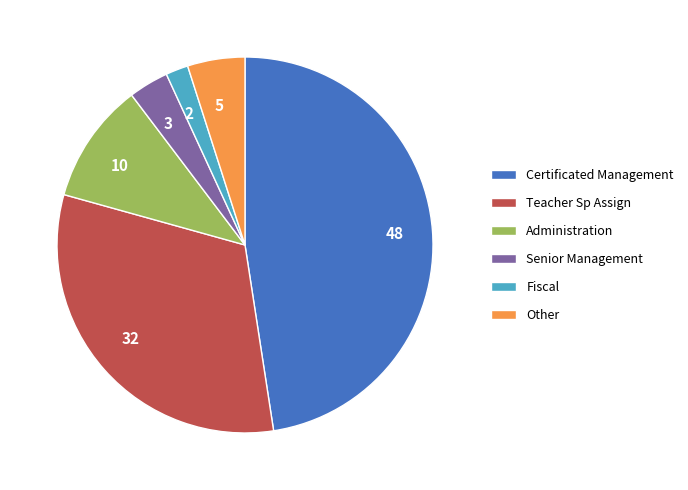

The 48 slice represents 48% of the pie. True or false?

True